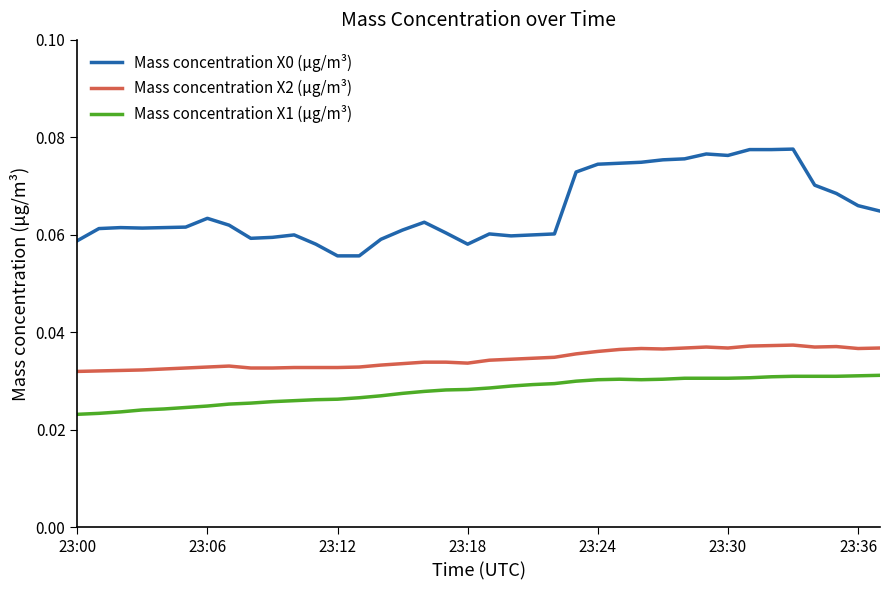

True or false: Mass concentration X2 (μg/m³) and Mass concentration X0 (μg/m³) intersect in this chart.

False